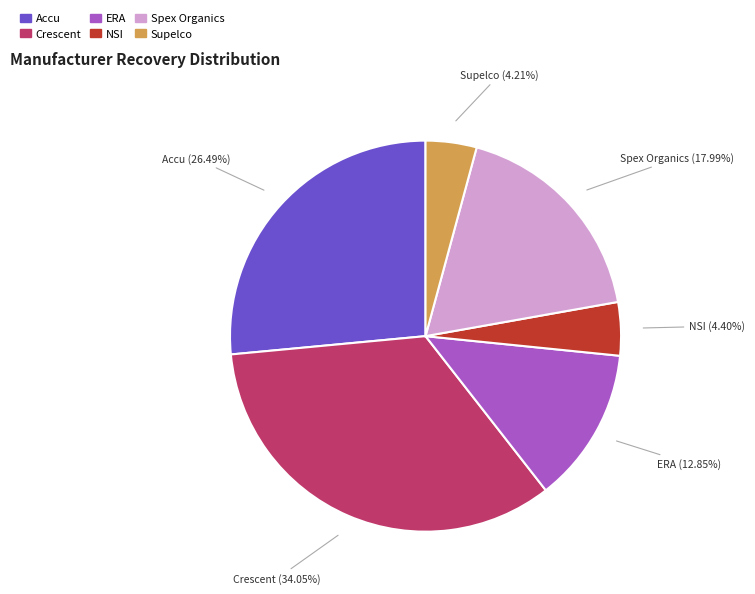

Which has a higher value, ERA or Spex Organics?

Spex Organics